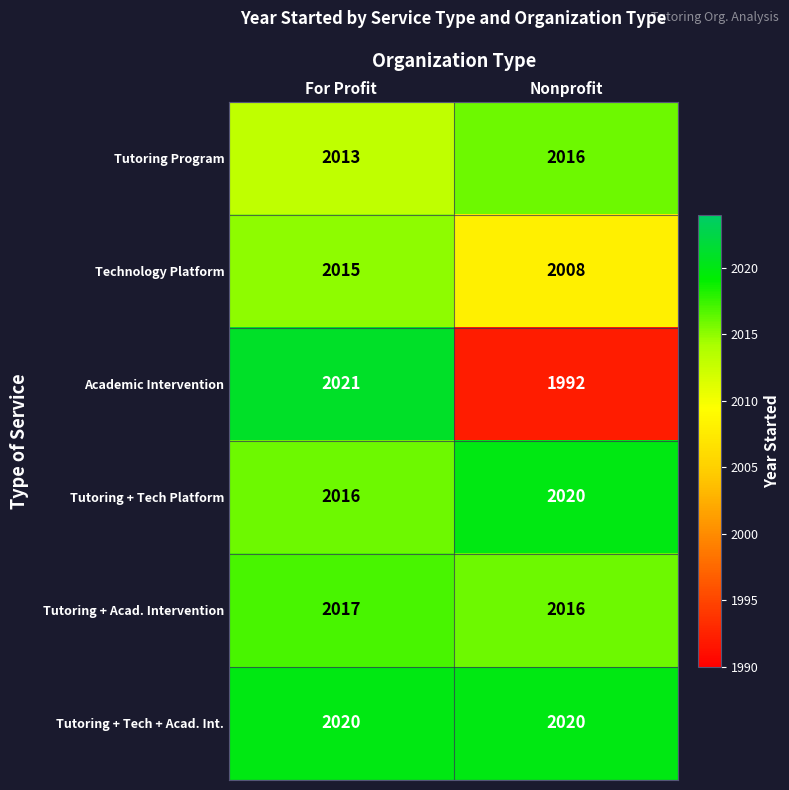

What is the difference between the maximum and minimum values in the Academic Intervention series?

29